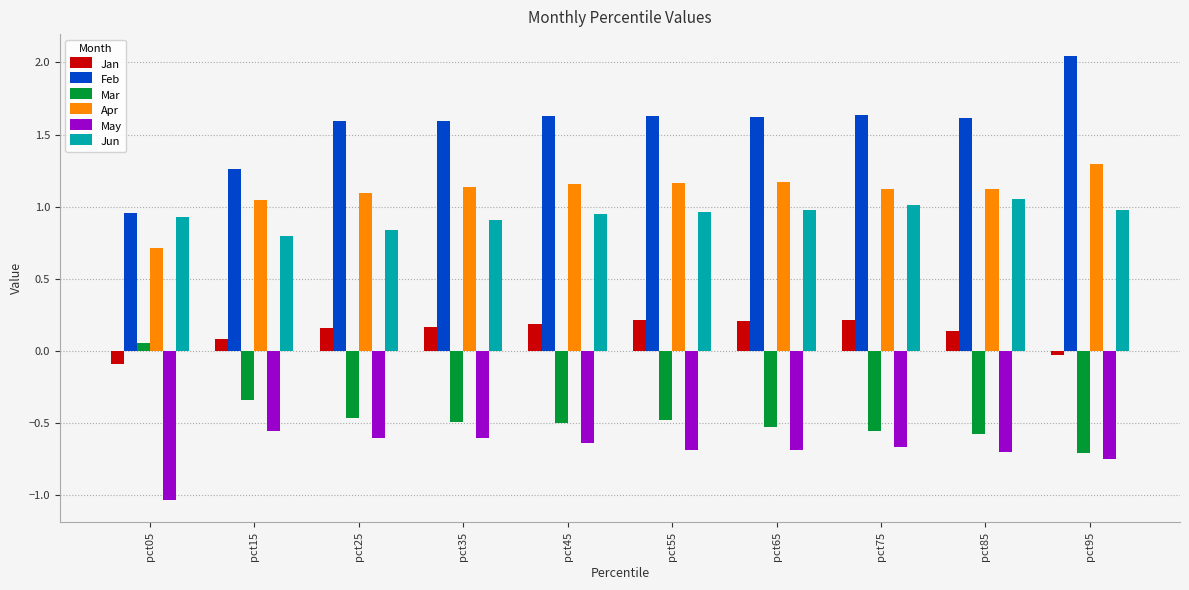

What is the total value across all series at pct75?

2.8